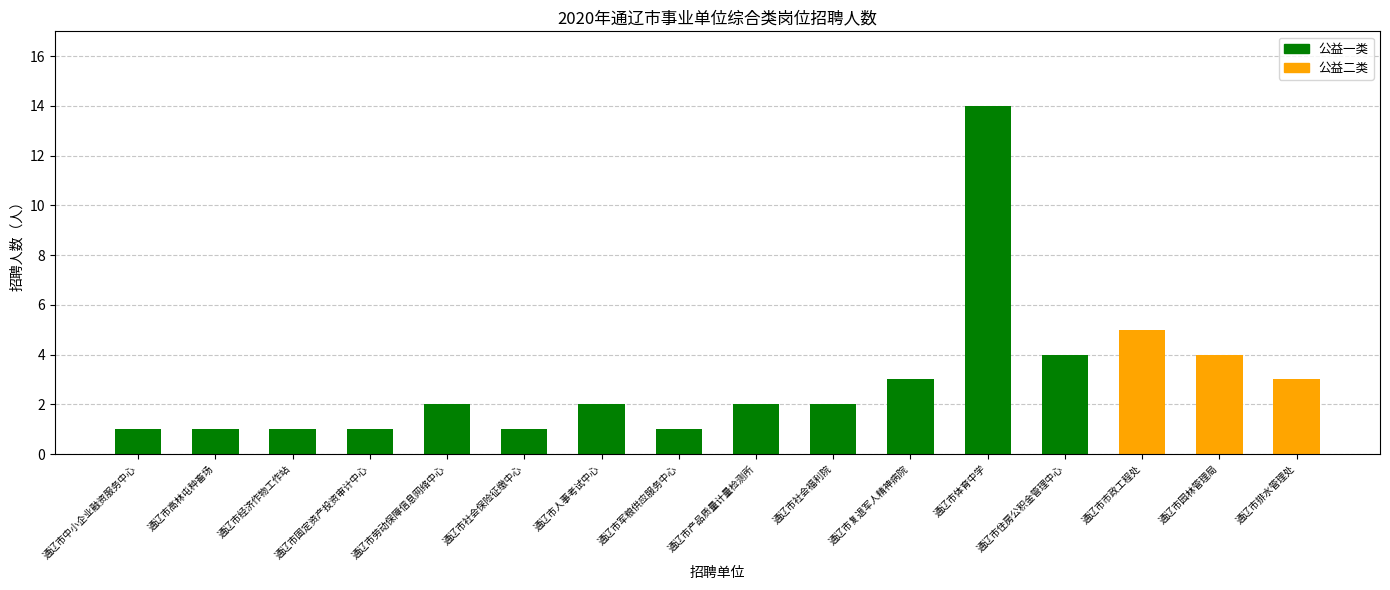

What is the label of the 3rd bar from the right?

通辽市市政工程处